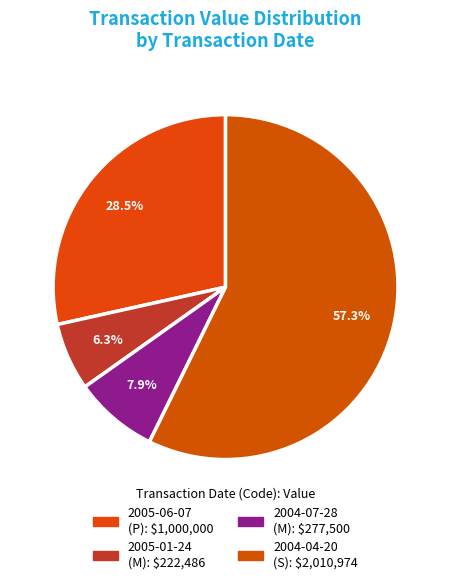

To the nearest percent, what is the difference between the largest and smallest slice percentages?

51%